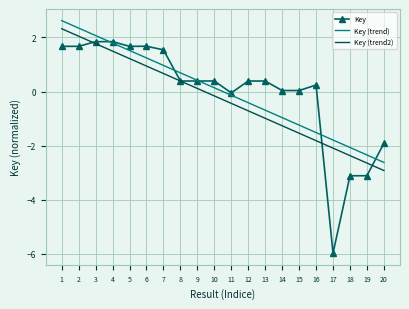

Which series has the widest spread of values?

Key